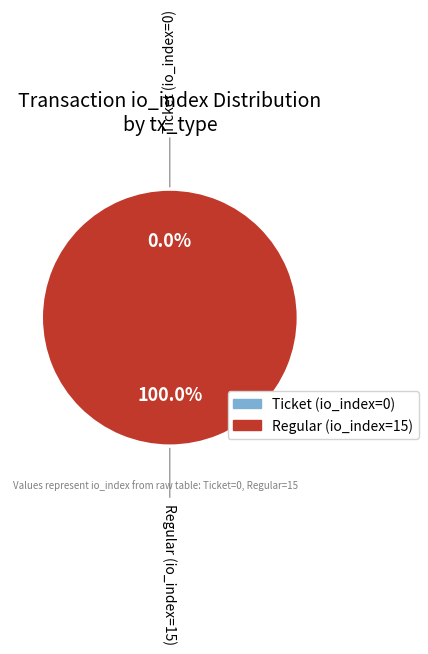

True or false: Regular (io_index=15) accounts for 92% of the total.

False